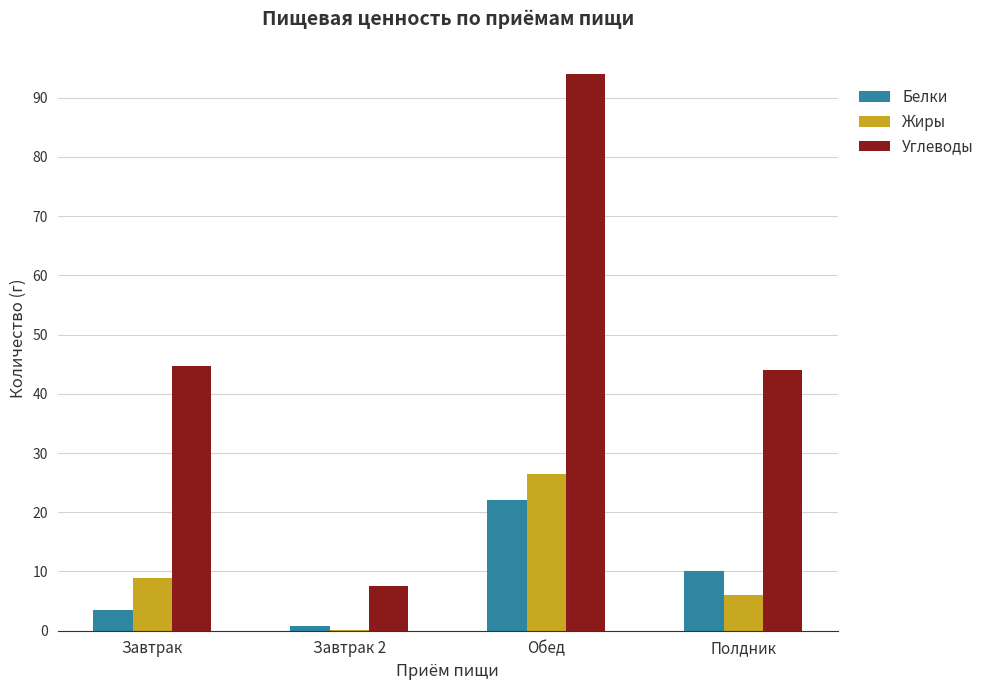

Are the bars horizontal?

No